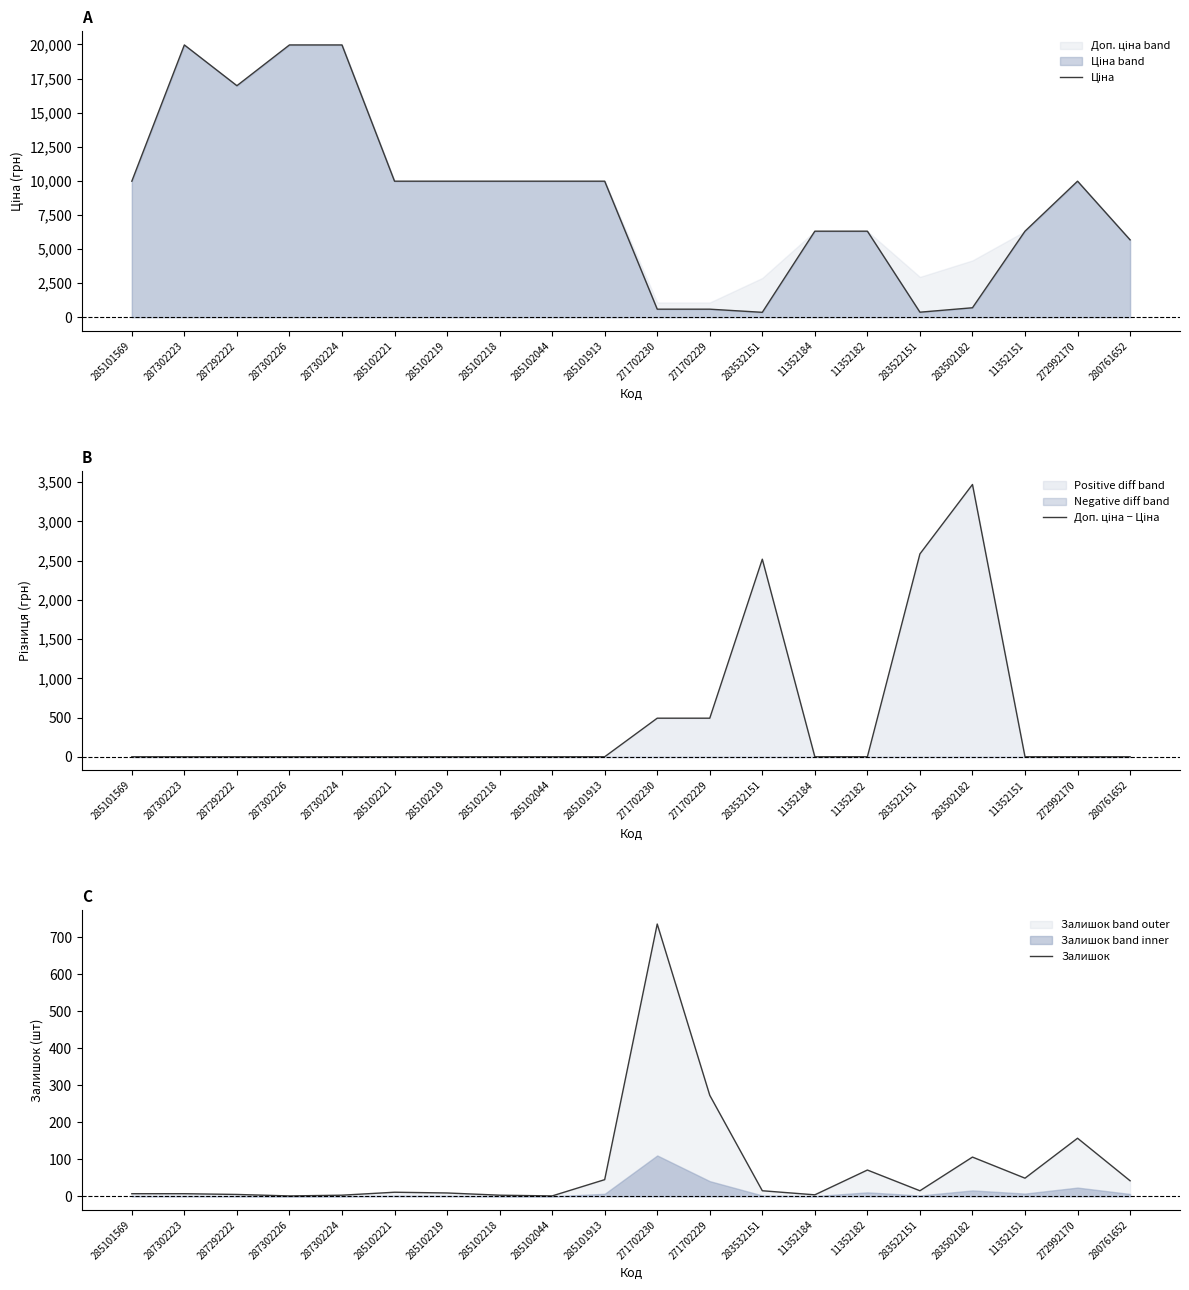

Which label corresponds to the smallest value in the chart?

285101569